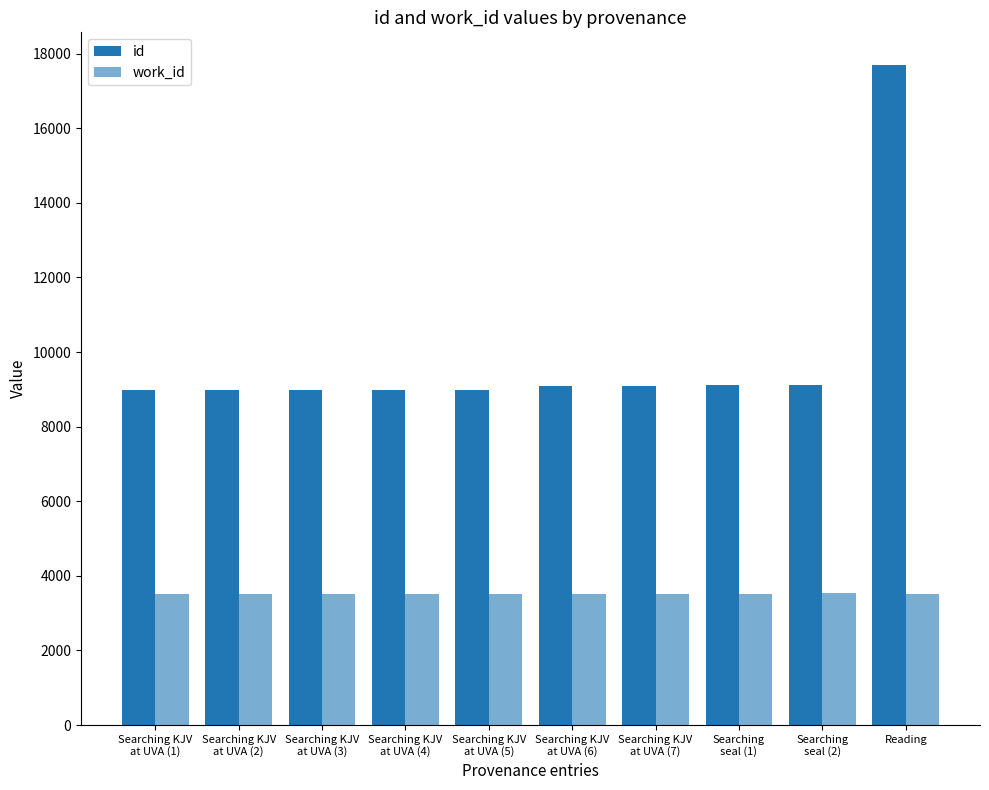

What is the sum of all work_id values?

35142